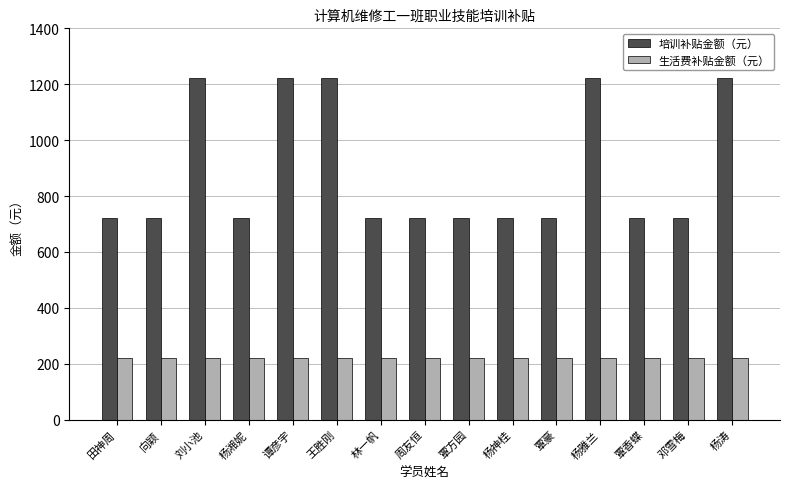

What is the minimum value for 培训补贴金额（元）?

720